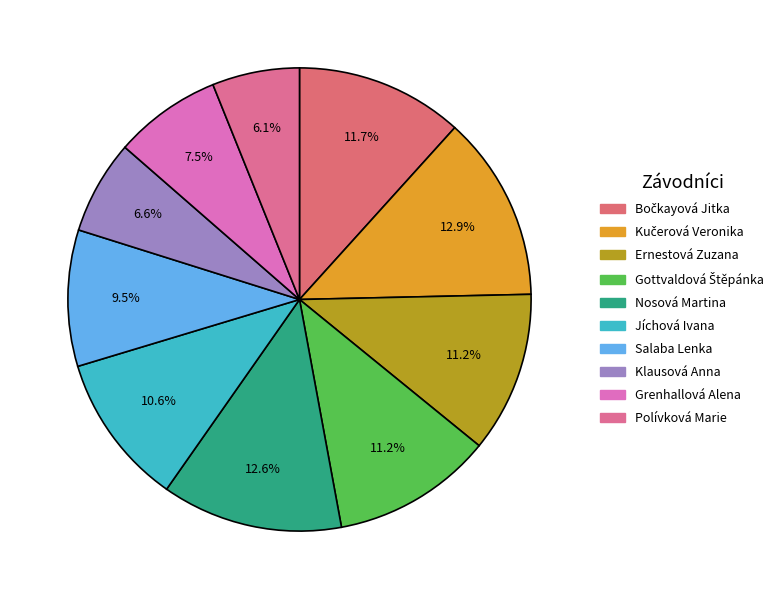

How many slices are in this pie chart?

10